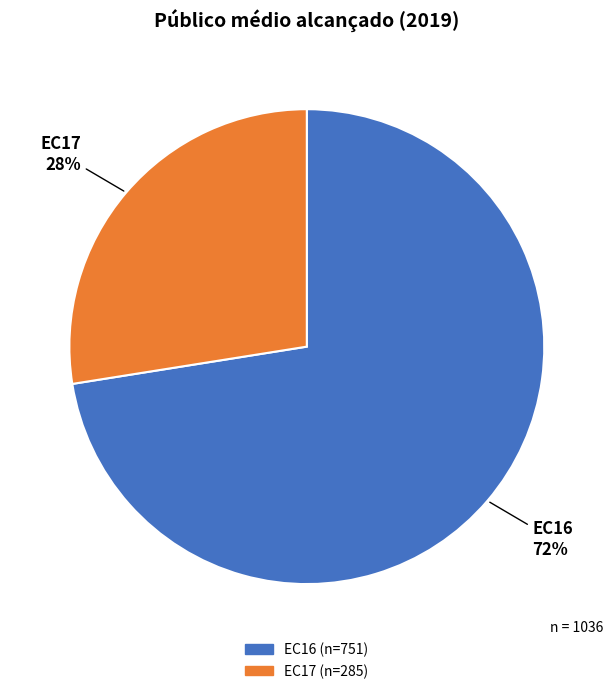

Is the sum of EC17 and EC16 greater than half?

Yes